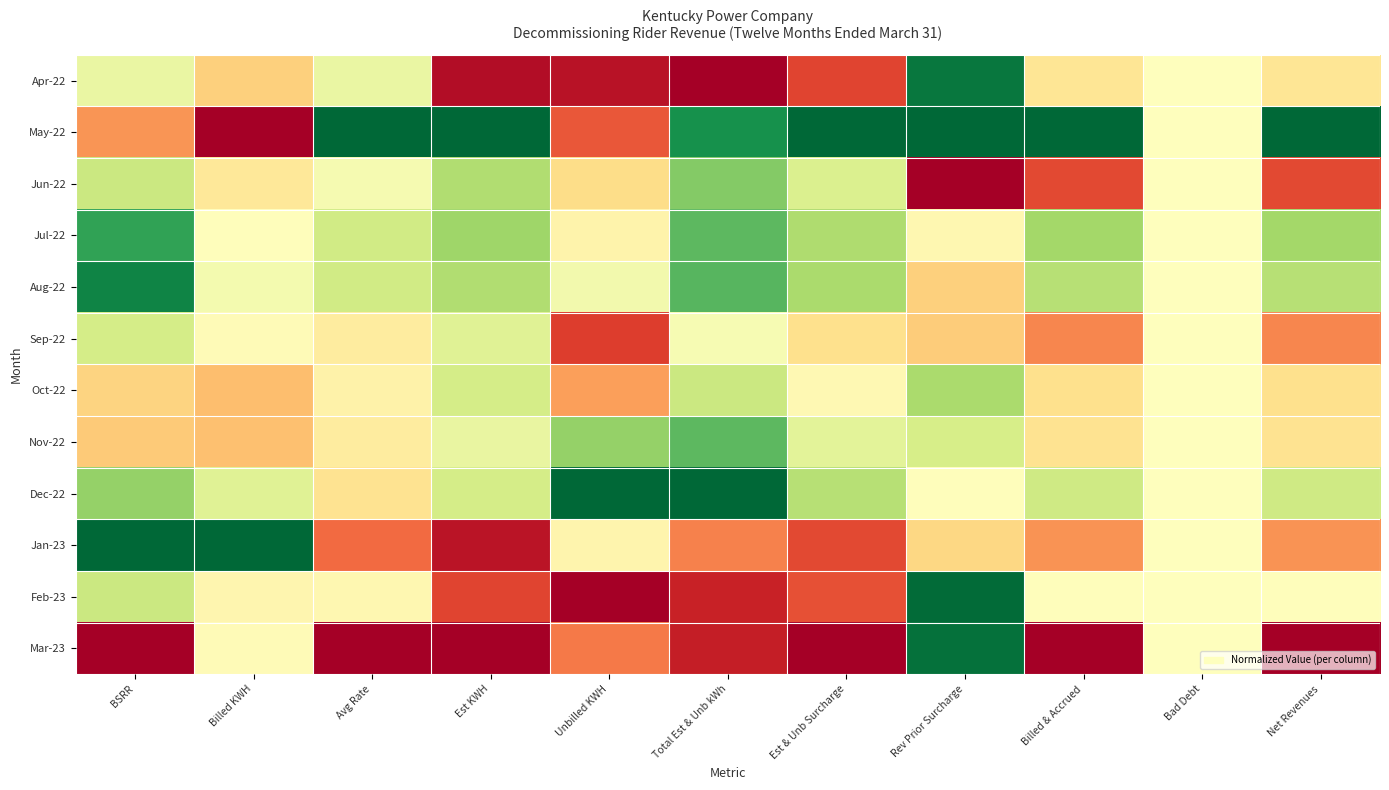

What is the total value across all series at Rev Prior Surcharge?

7.3